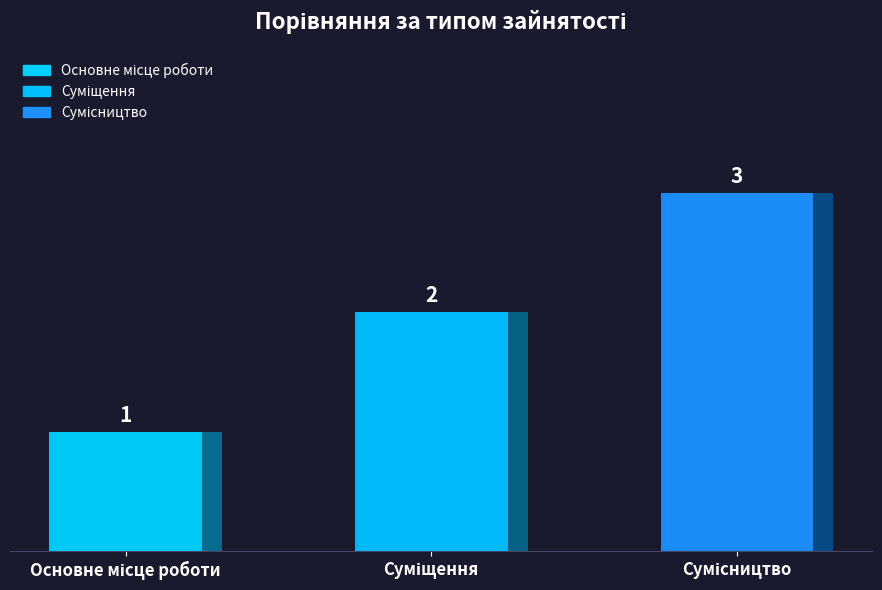

List the labels in order of value, smallest first.

Основне місце роботи, Суміщення, Сумісництво